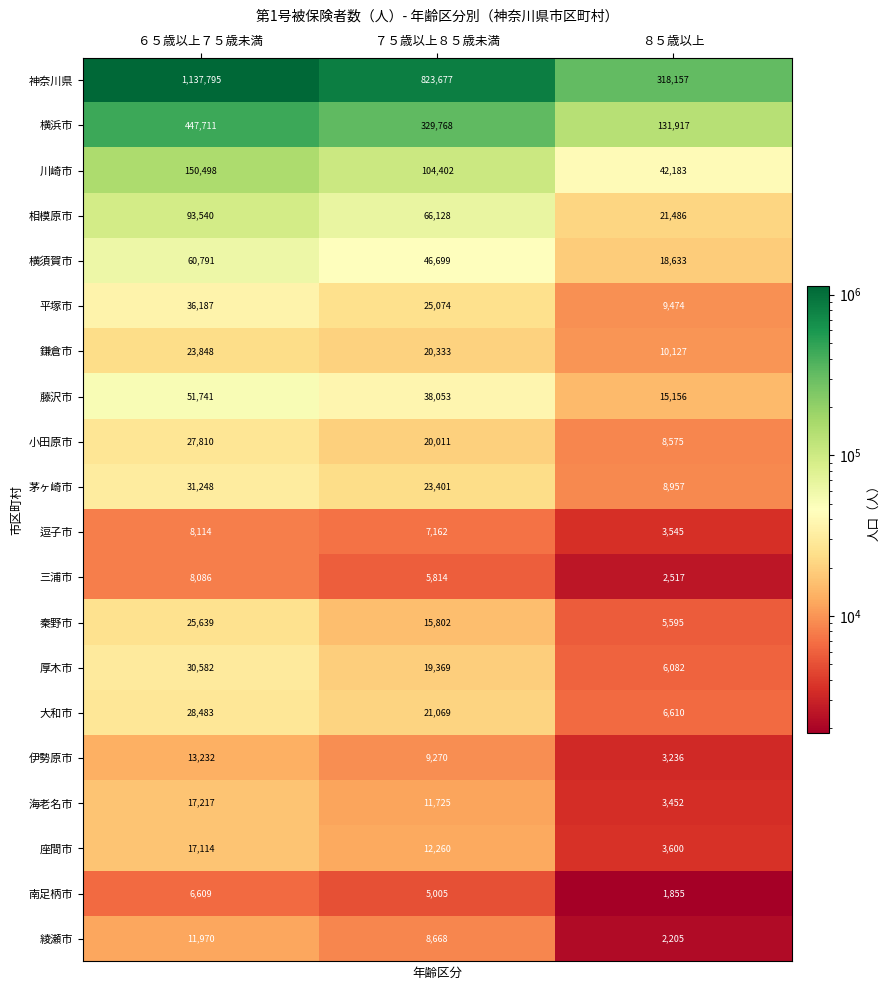

What is the total value across all series at ８５歳以上?

623362